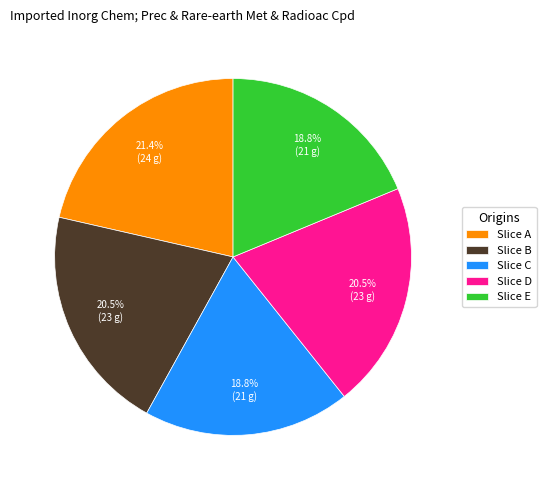

Is there any slice that represents more than half of the pie?

No